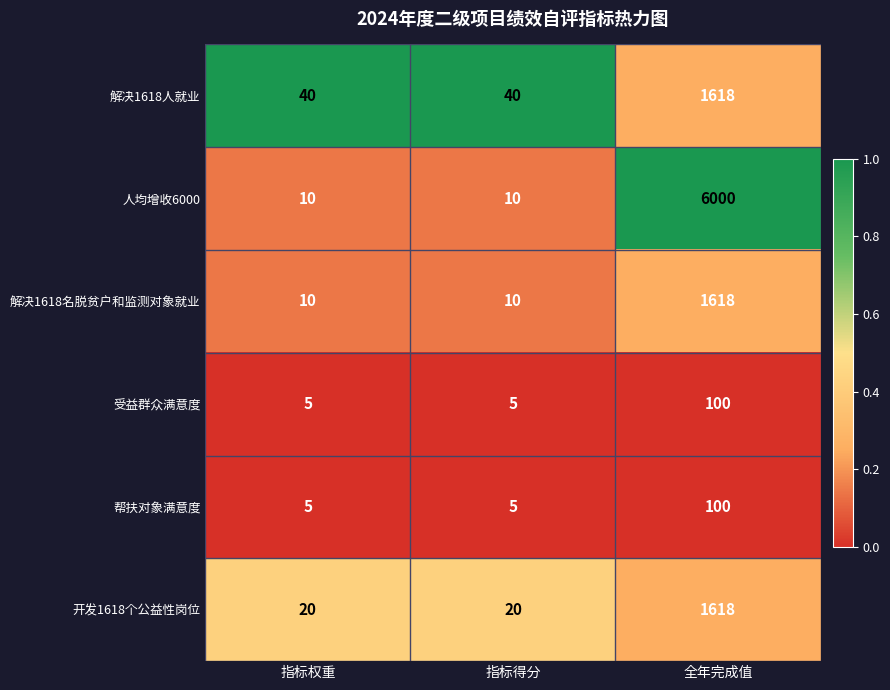

What is the sum of the 解决1618名脱贫户和监测对象就业 values at 全年完成值 and 指标权重?

1628